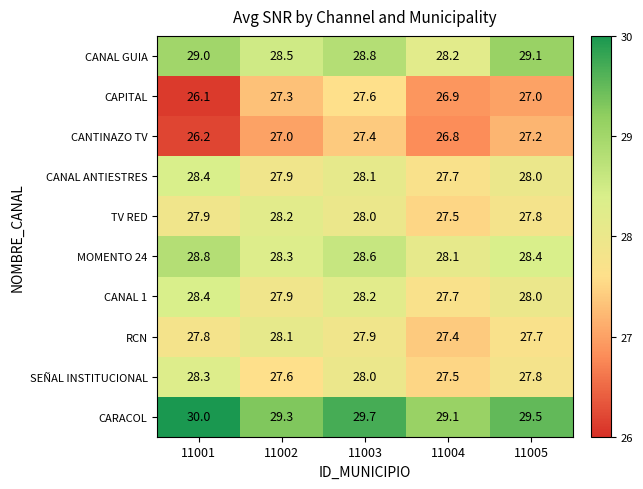

What is the smallest value displayed?

26.1